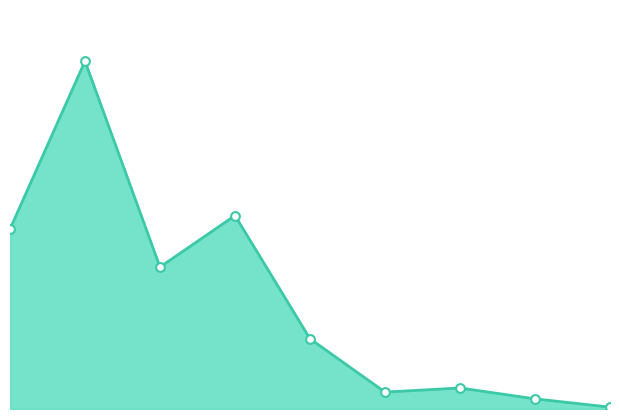

What is the change in value from 2 to 6?

-881